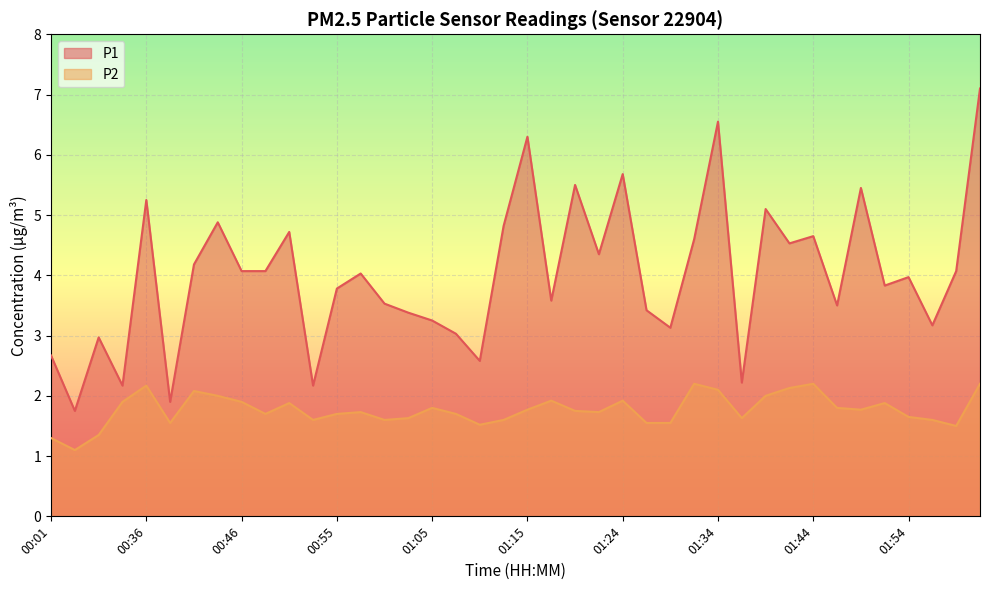

What is the difference between the maximum and minimum values in the P2 series?

1.1